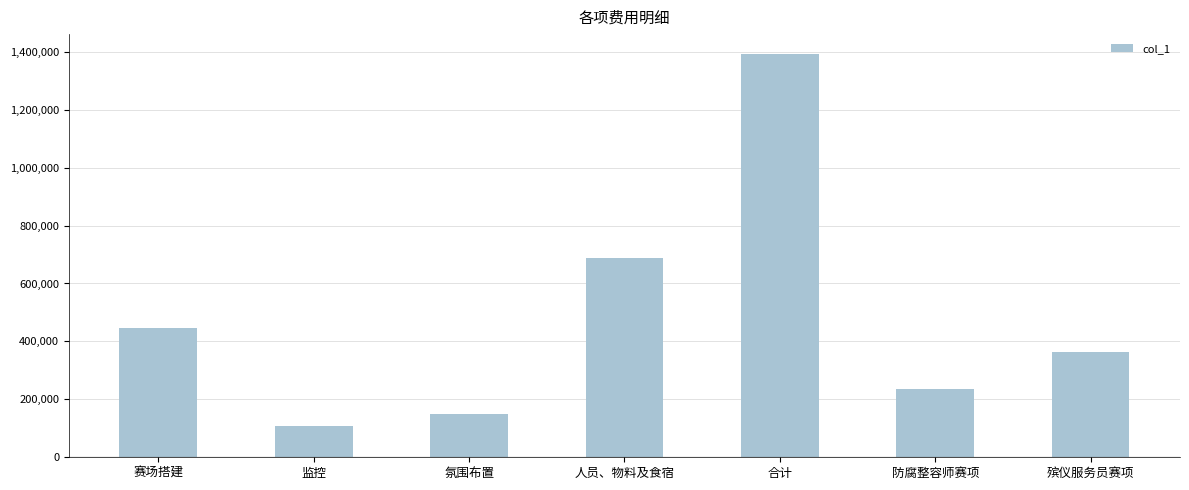

True or false: the data shows 687360 at 人员、物料及食宿.

True